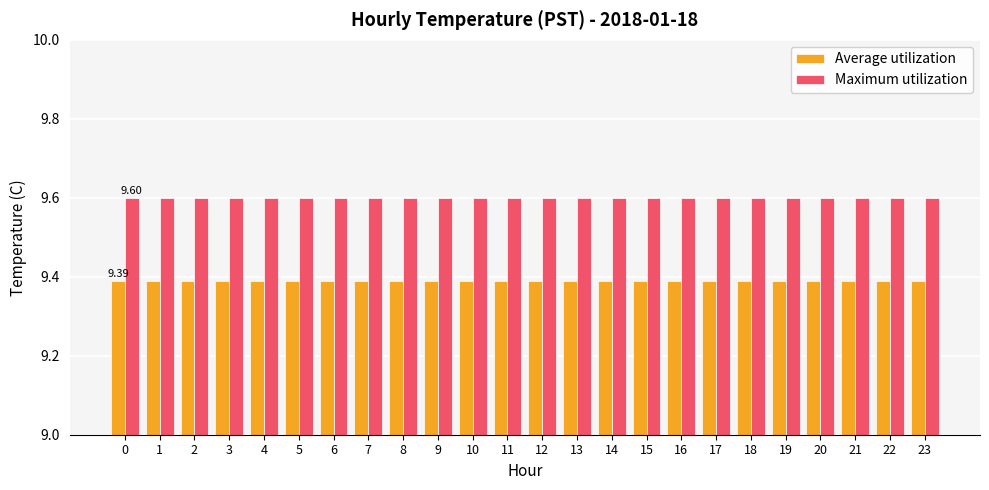

What is the value of the Maximum utilization bar at the 3rd from the left?

9.6